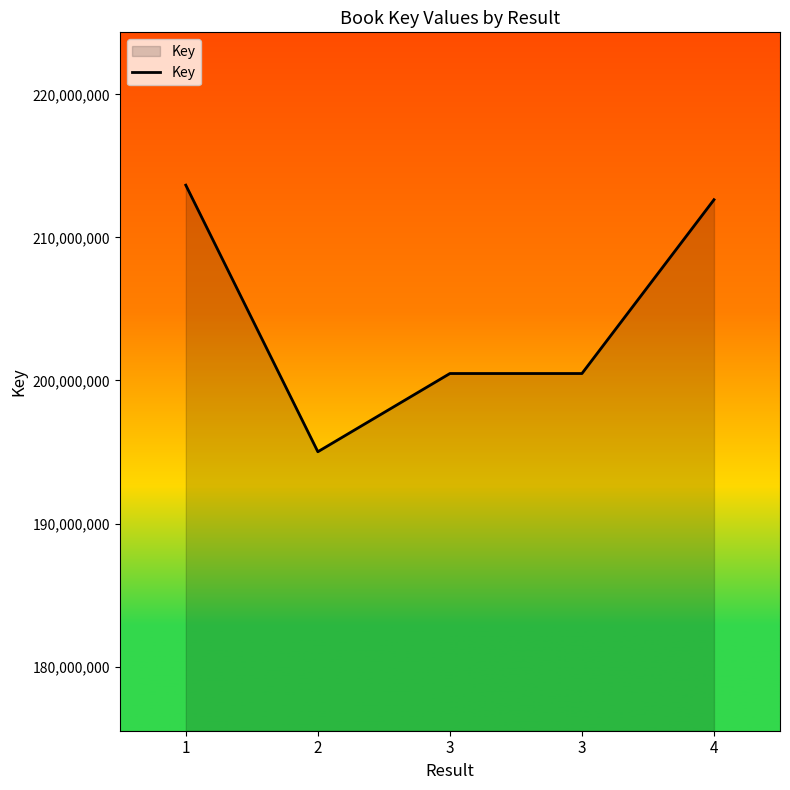

How many distinct data groups are displayed?

1